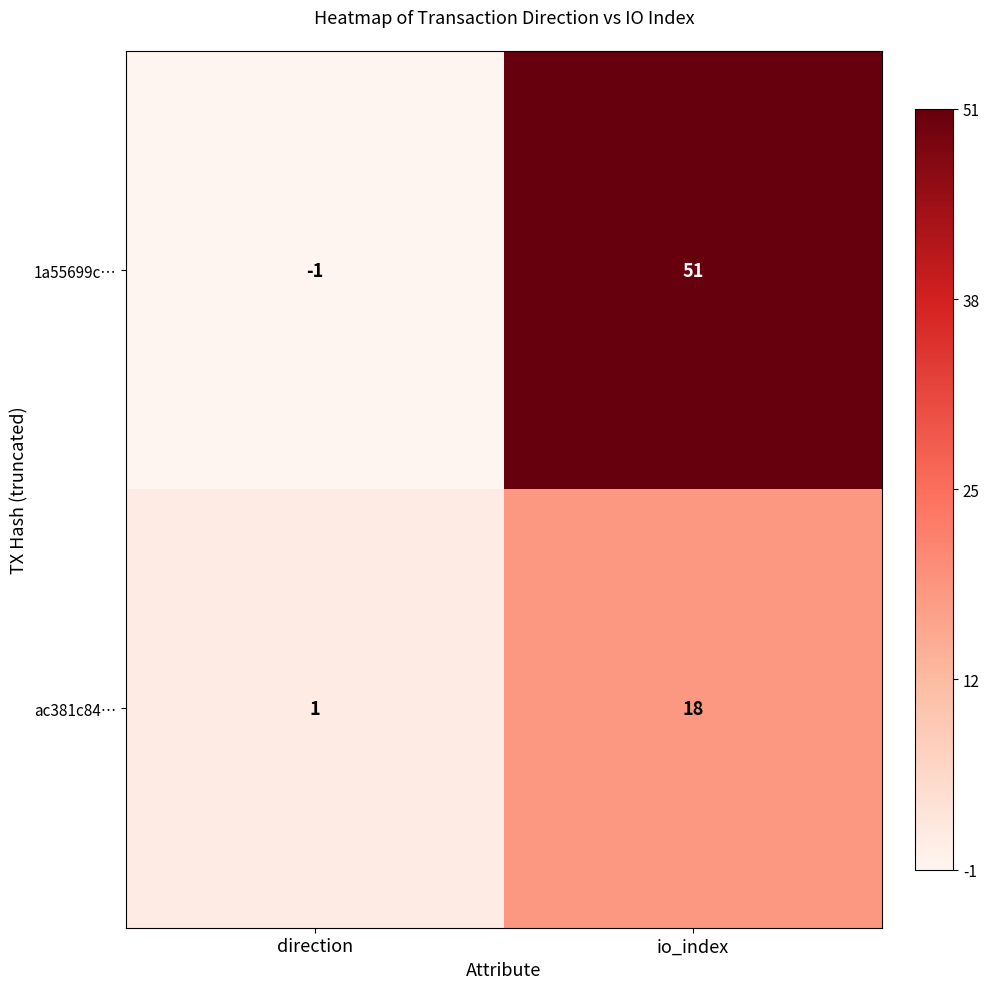

What is the spread (max minus min) of values at io_index?

33